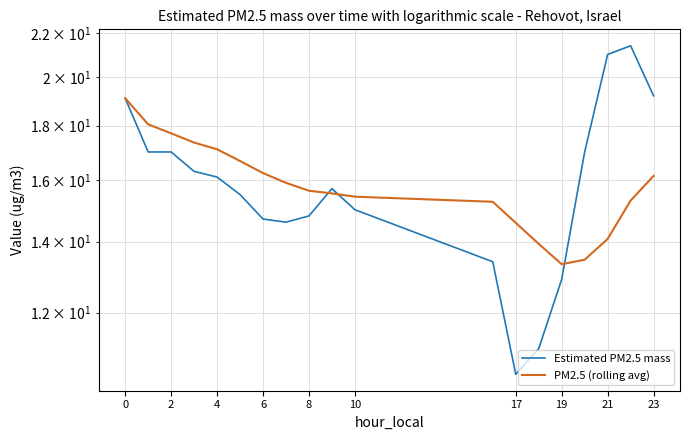

Where is Estimated PM2.5 mass nearest to the value 15?

10